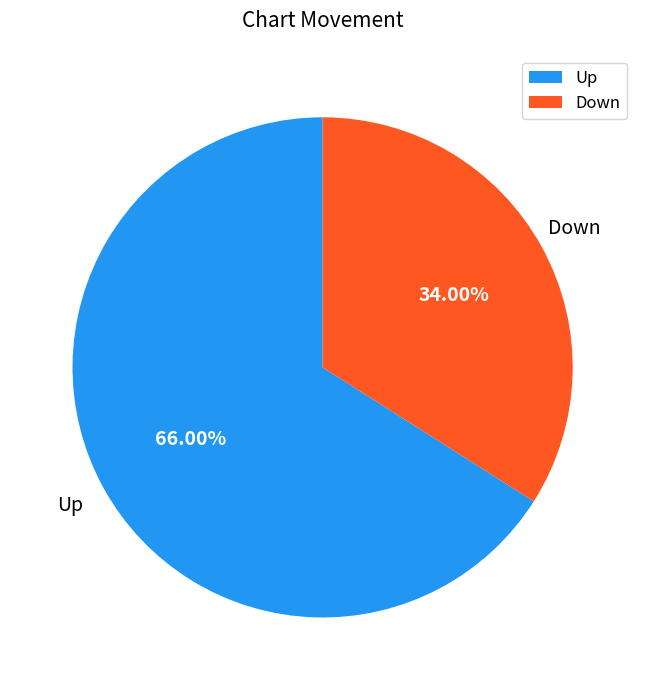

Is the sum of Up and Down greater than half?

Yes